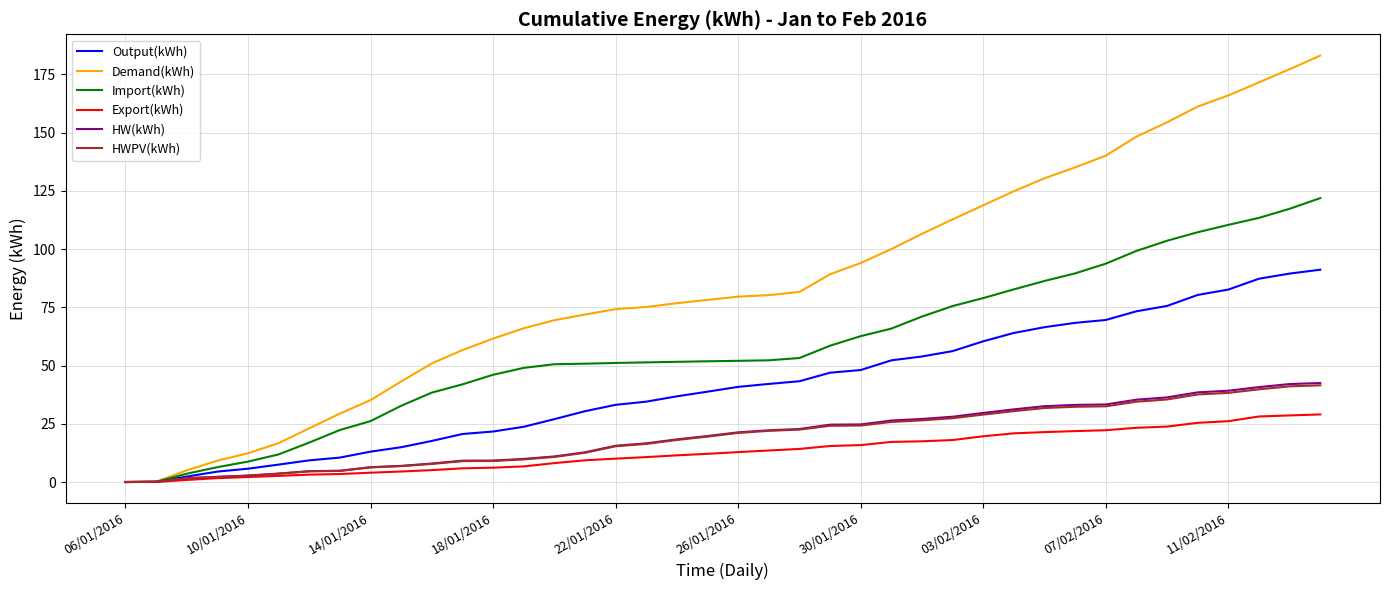

Which series has the largest total across all categories?

Demand(kWh)